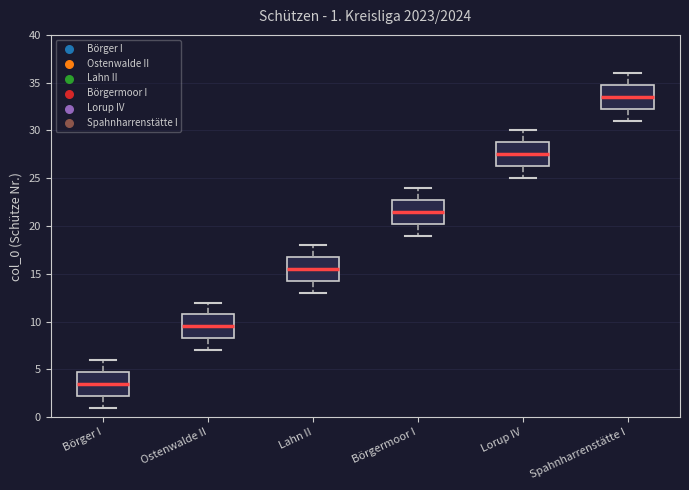

Which box's median line is the highest?

Spahnharrenstätte I